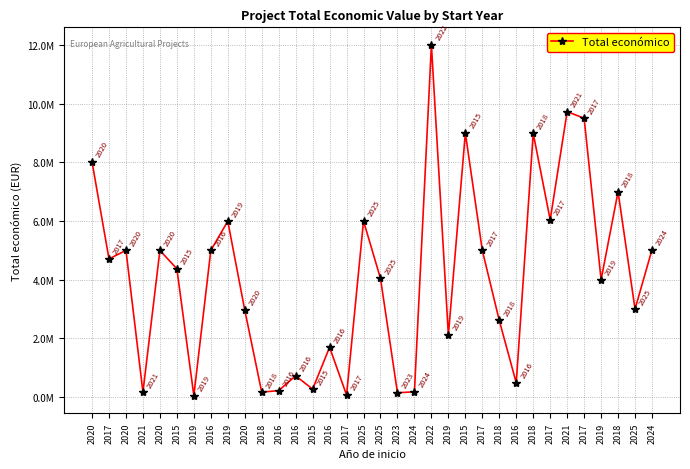

The value at 2025 is 2998444. True or false?

True